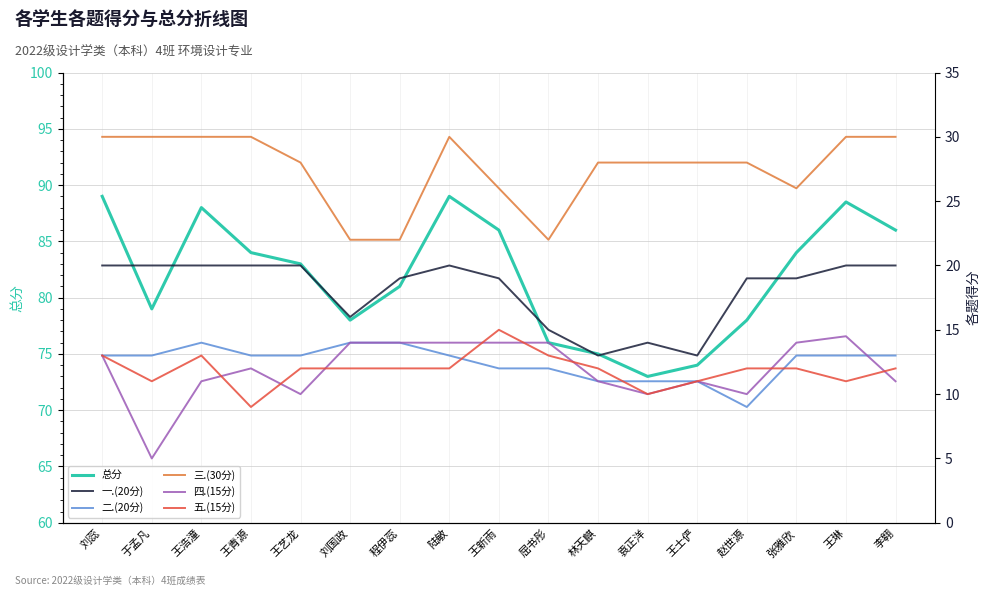

What is the value of the 一.(20分) point at the 10th from the left?

15.0